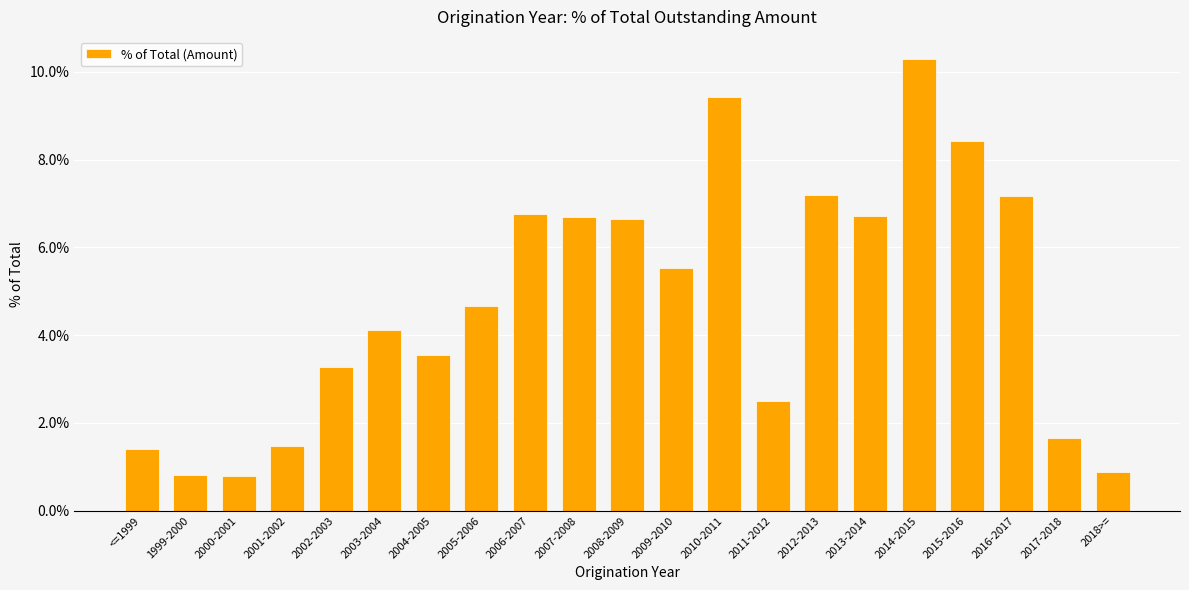

What is the difference between the maximum and second lowest values?

0.1